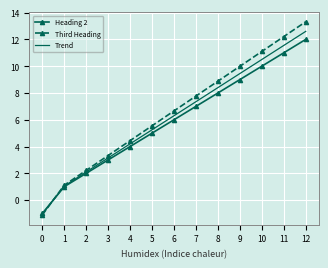

True or false: Trend has more than 2 interior local peaks.

False